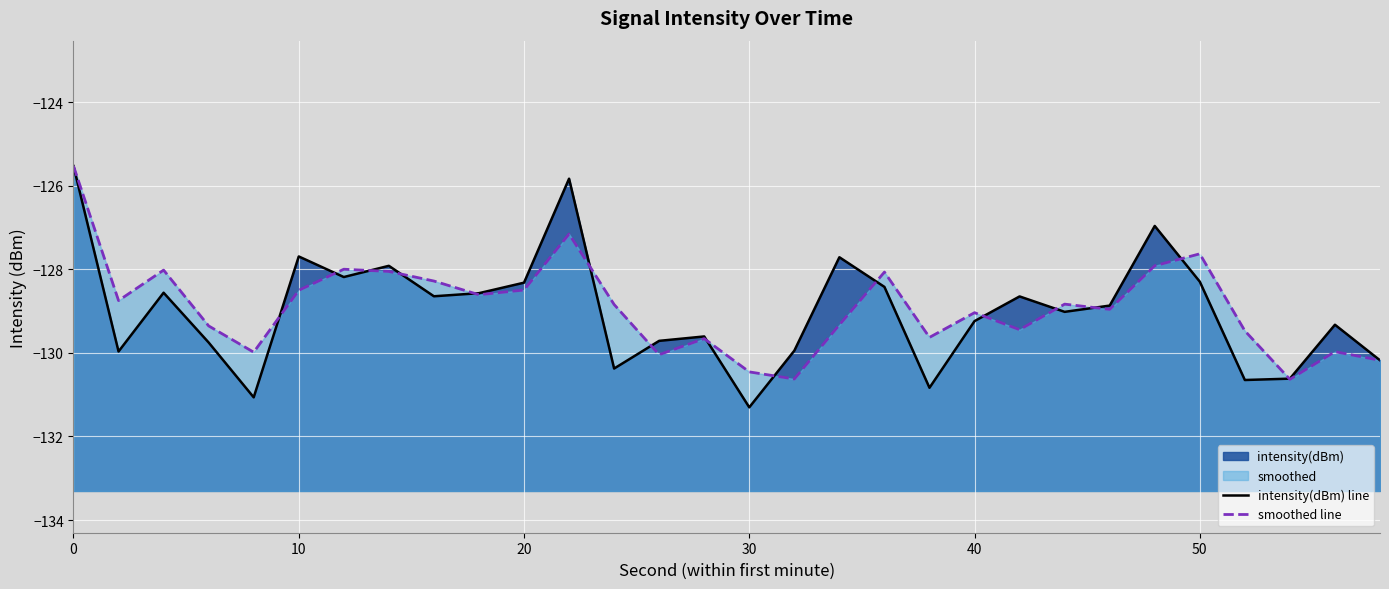

What is the maximum value for smoothed line?

-125.5